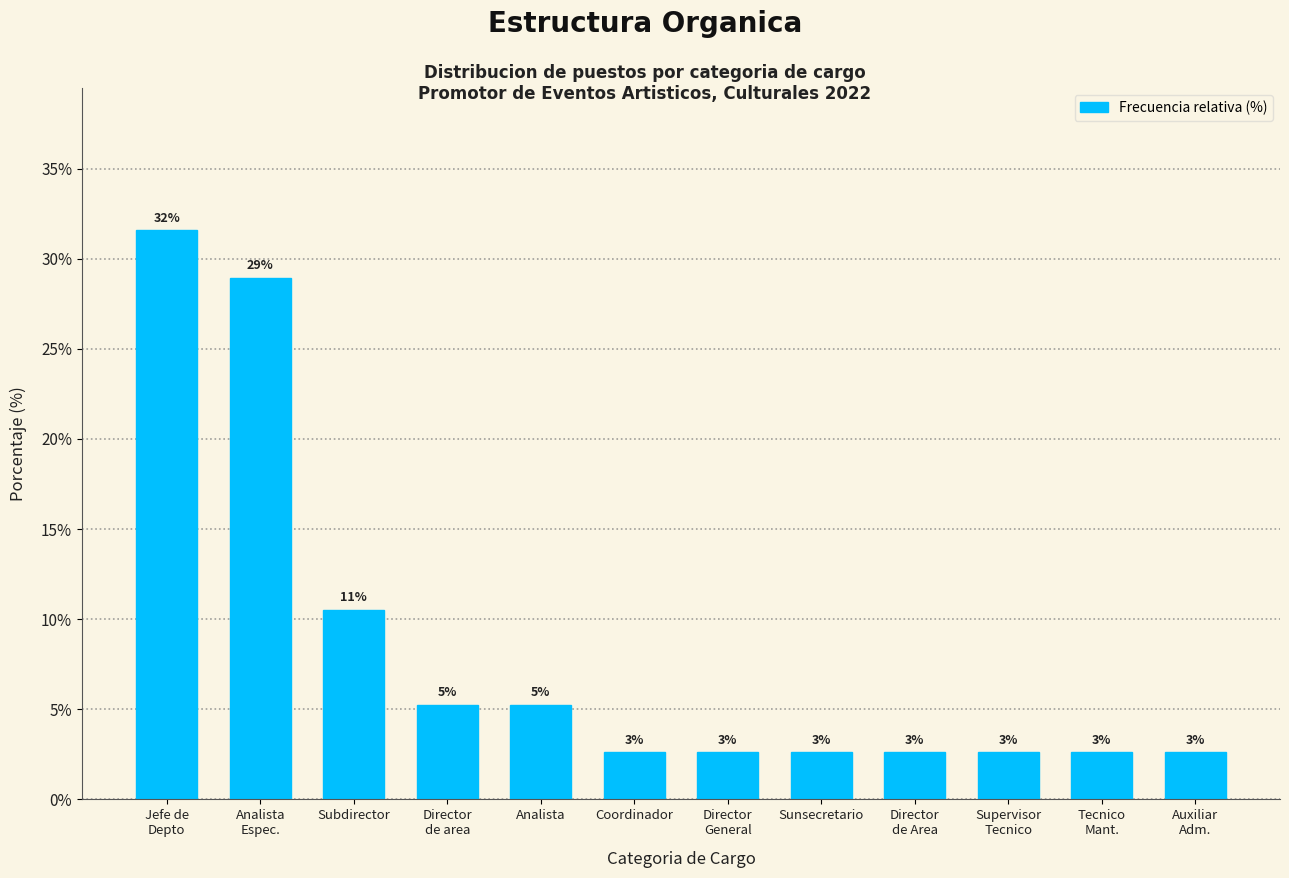

Does the chart contain any negative values?

No